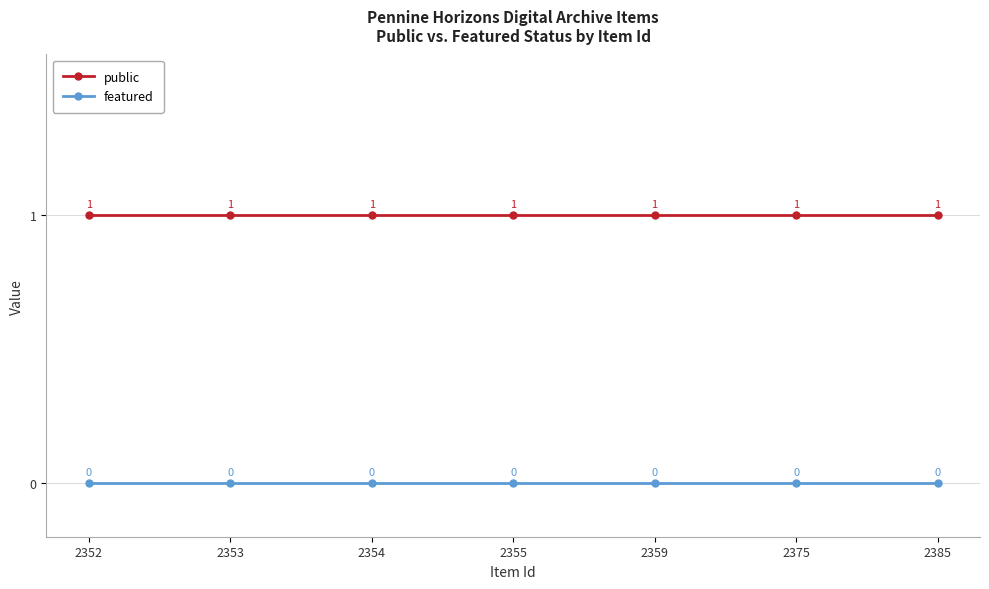

True or false: public and featured cross at least once.

False